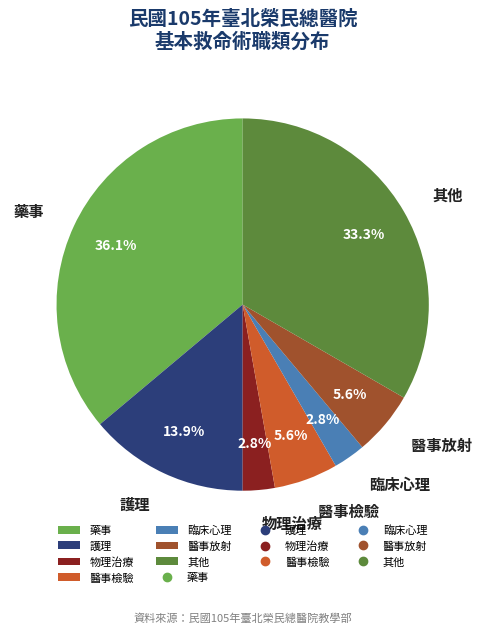

True or false: 醫事檢驗 accounts for 6% of the total.

True